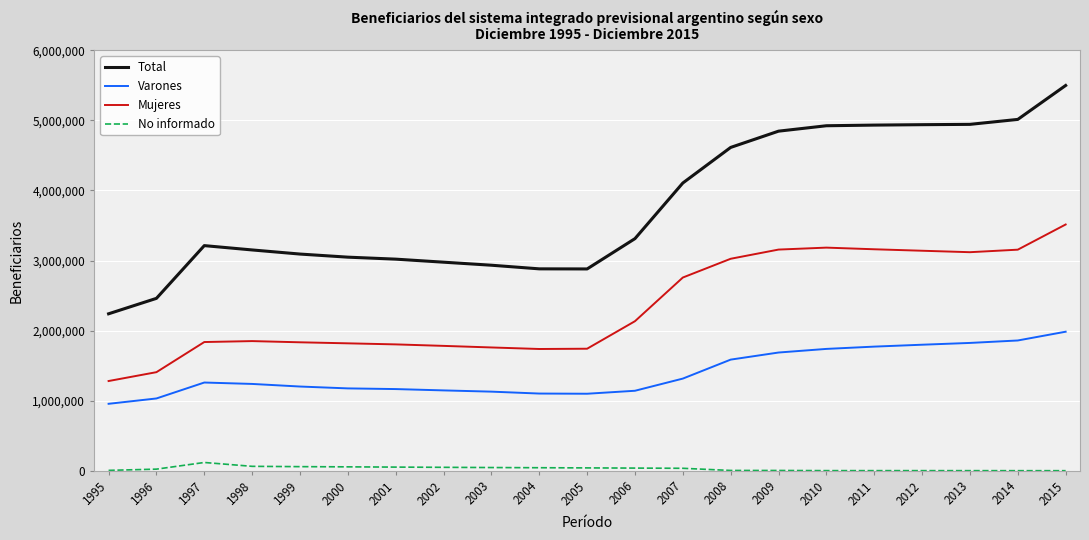

What are all the series names shown in the legend?

Total, Varones, Mujeres, No informado